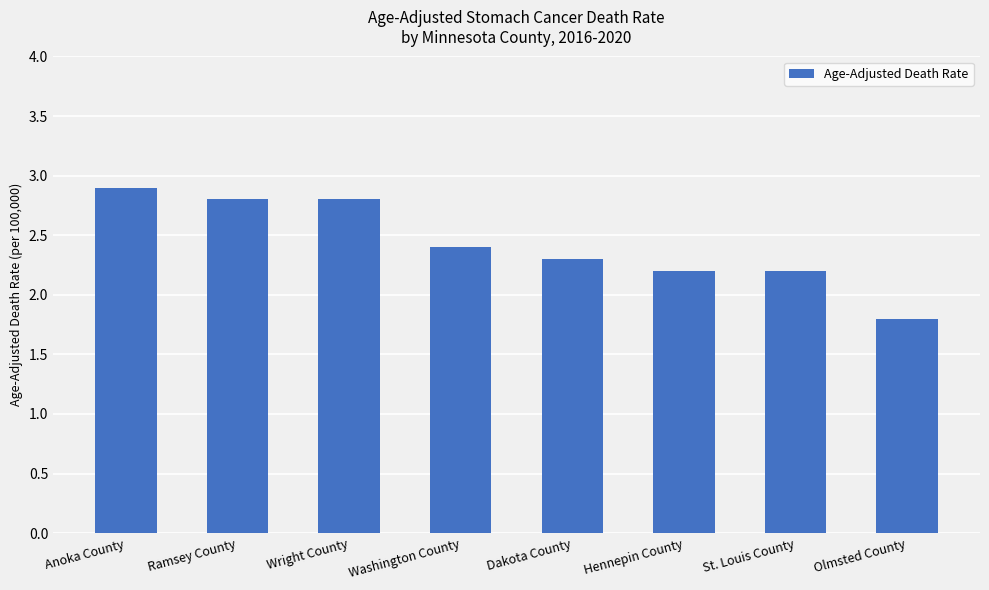

What is the sum of the values at Anoka County and Washington County?

5.3